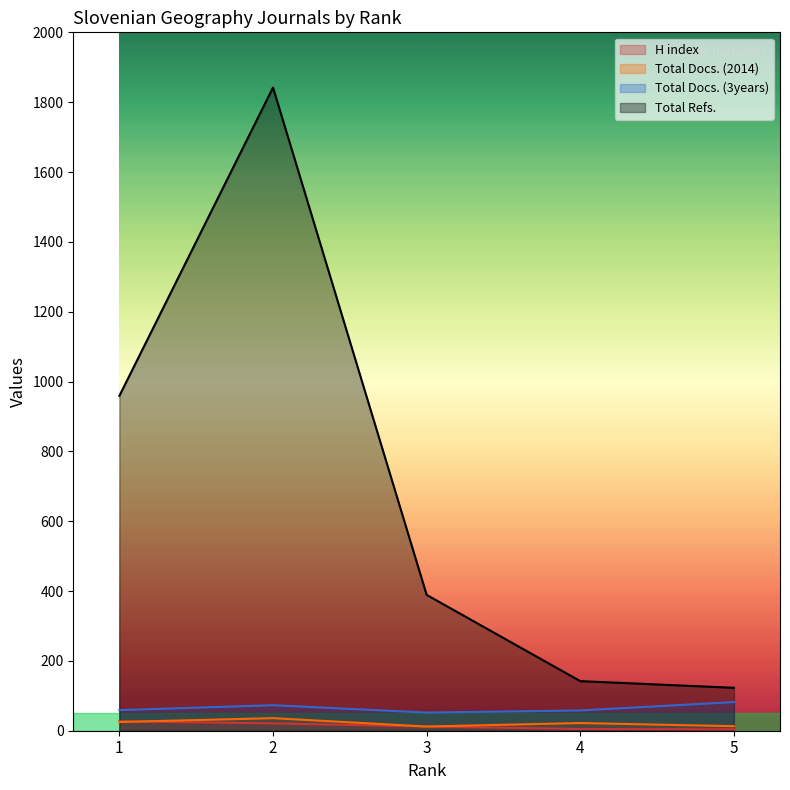

True or false: Total Refs. and Total Docs. (2014) intersect in this chart.

False